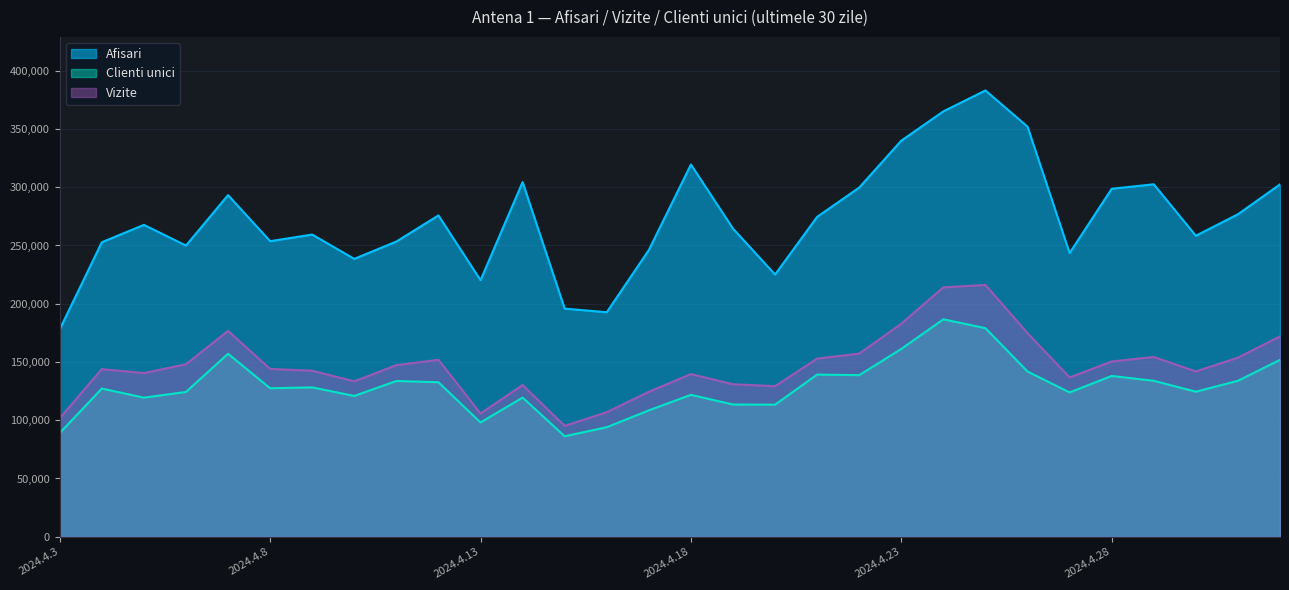

List the series in order of their peak value, lowest first.

Clienti unici, Vizite, Afisari